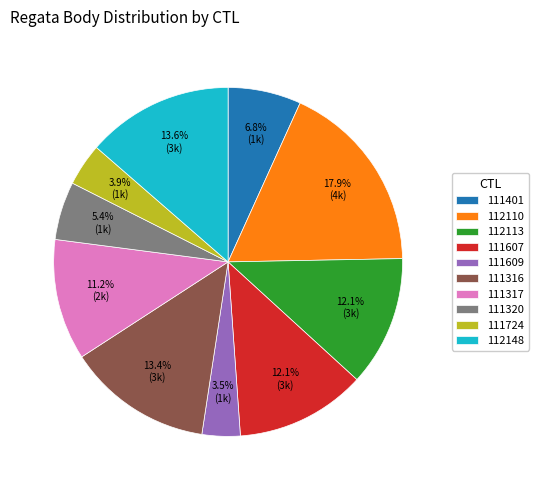

What is the ratio of the value at 111317 to the value at 112110?

0.6